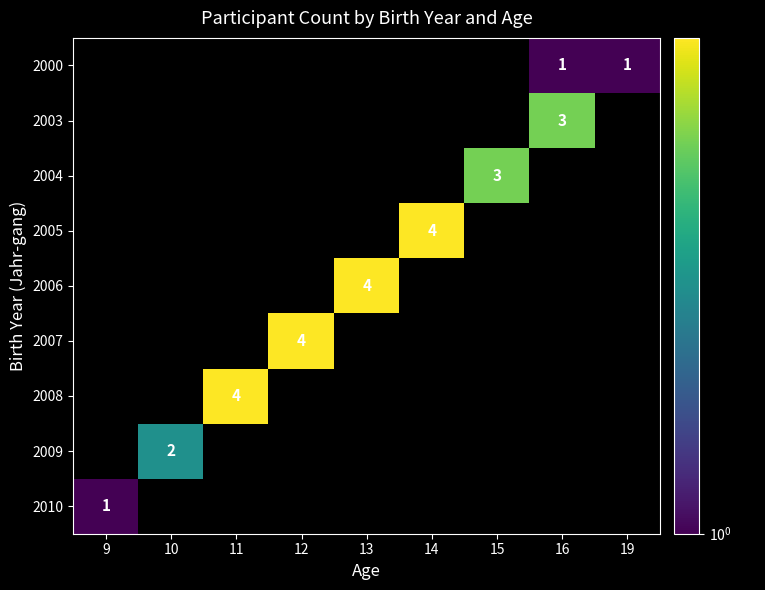

True or false: 2005 has a value of 5 at 14.

False